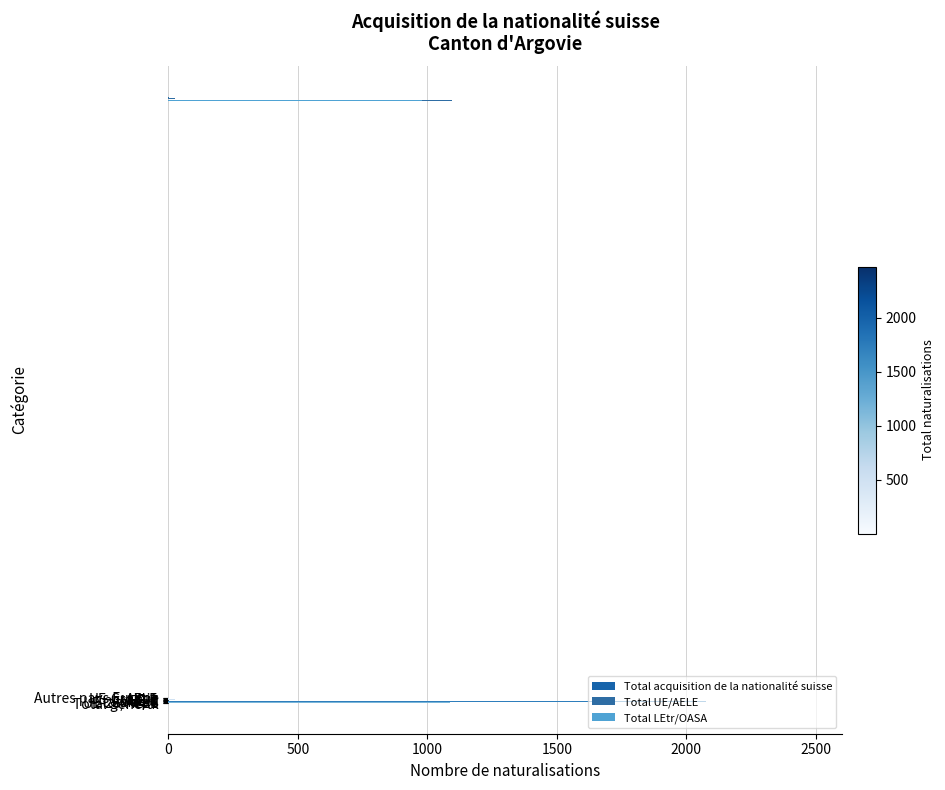

What is the difference between the second highest and minimum values in the Total acquisition de la nationalité suisse series?

2073